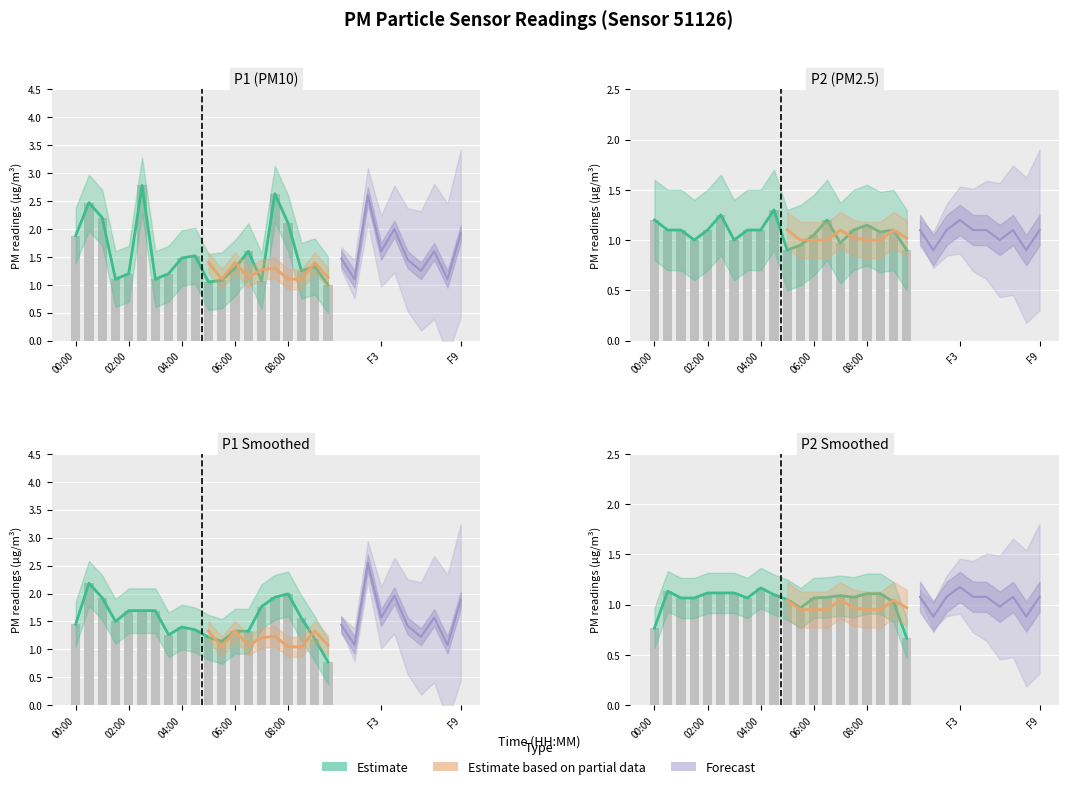

What is the value of the P1 bar at the 6th from the left?

2.8